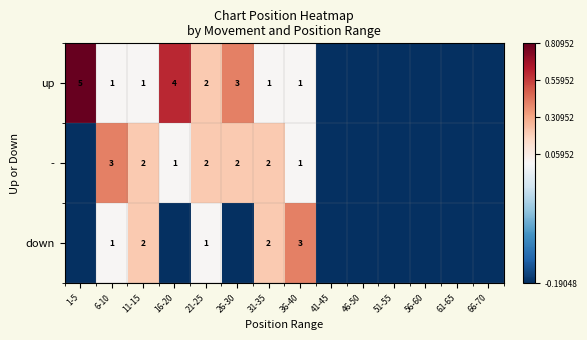

At which category is the sum across all series the highest?

11-15